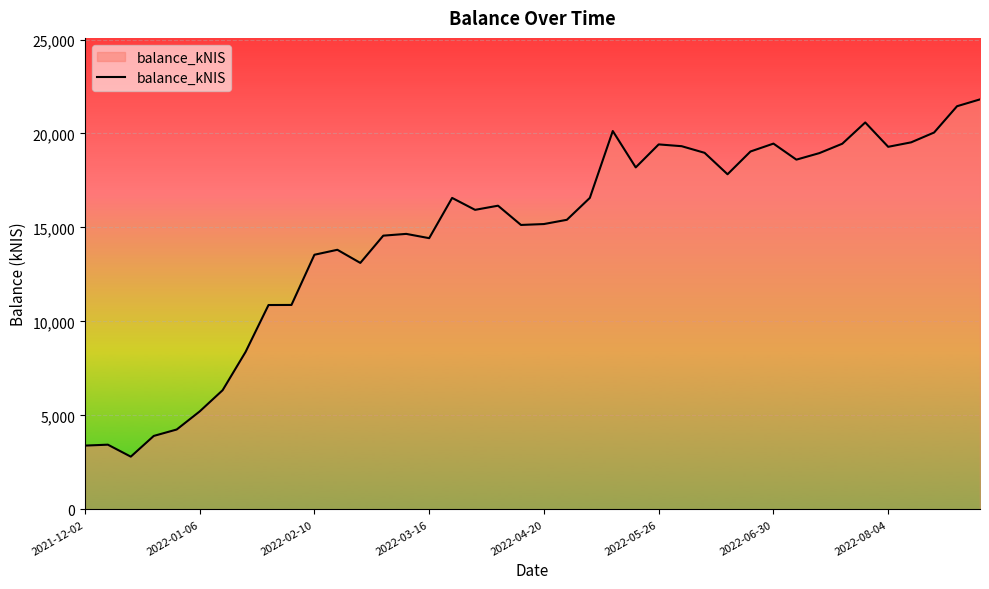

What is the difference between the maximum and minimum values?

19009.5